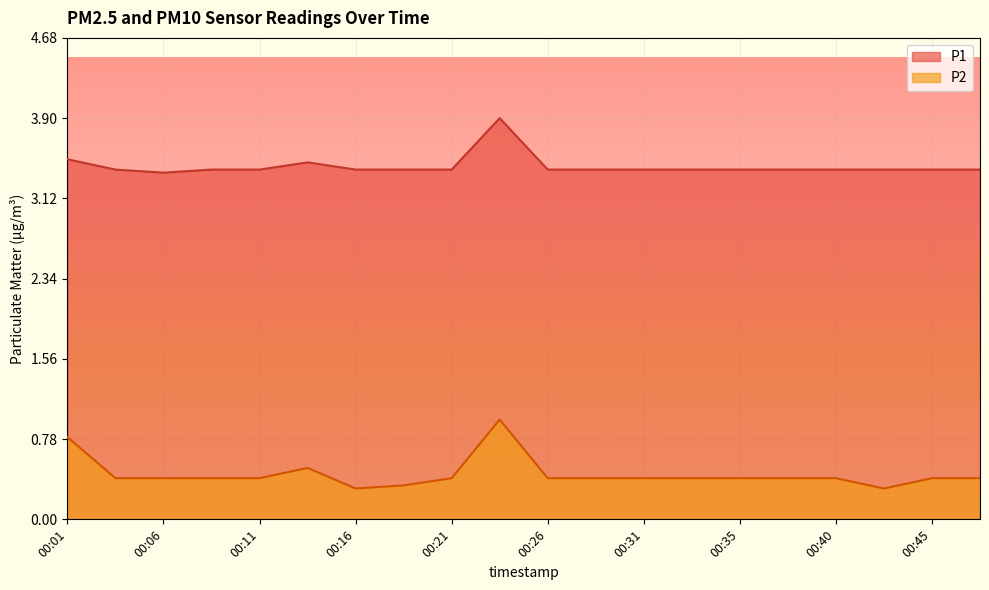

How many interior local peaks does the P1 series have?

2